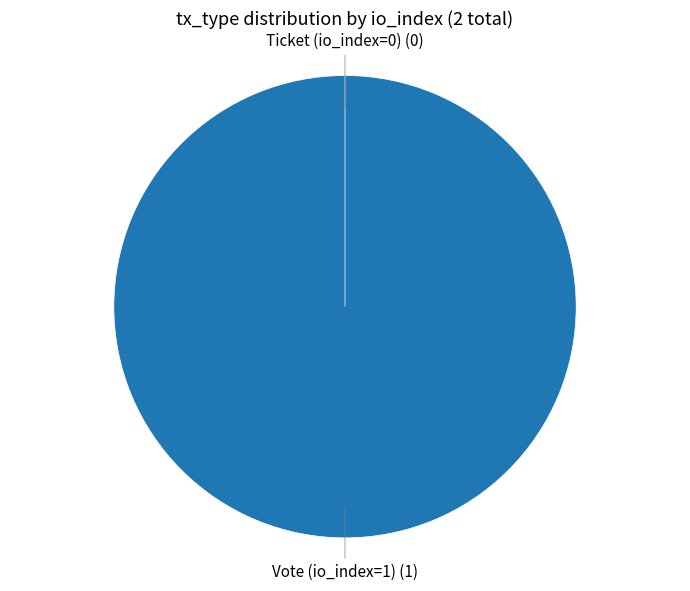

True or false: Vote (io_index=1) accounts for 86% of the total.

False